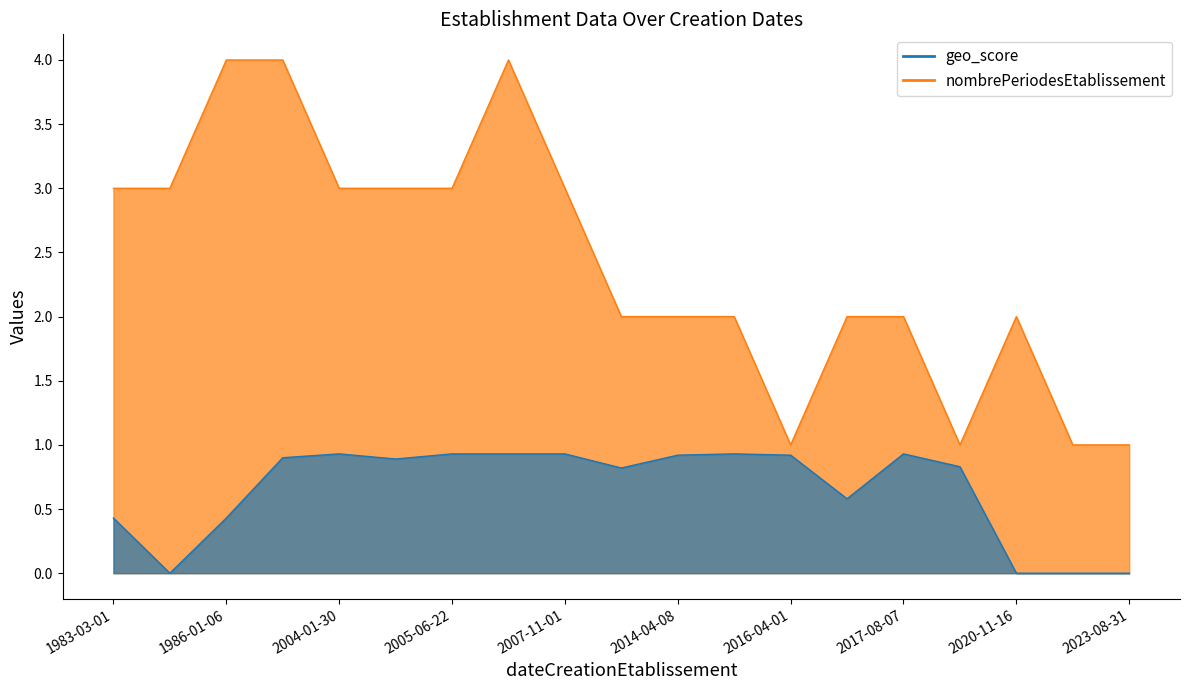

Which category has the highest value in the geo_score series?

2015-08-19